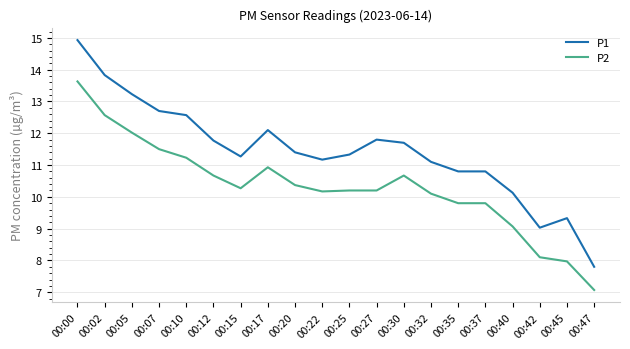

What is the difference between the maximum and minimum values in the P1 series?

7.1